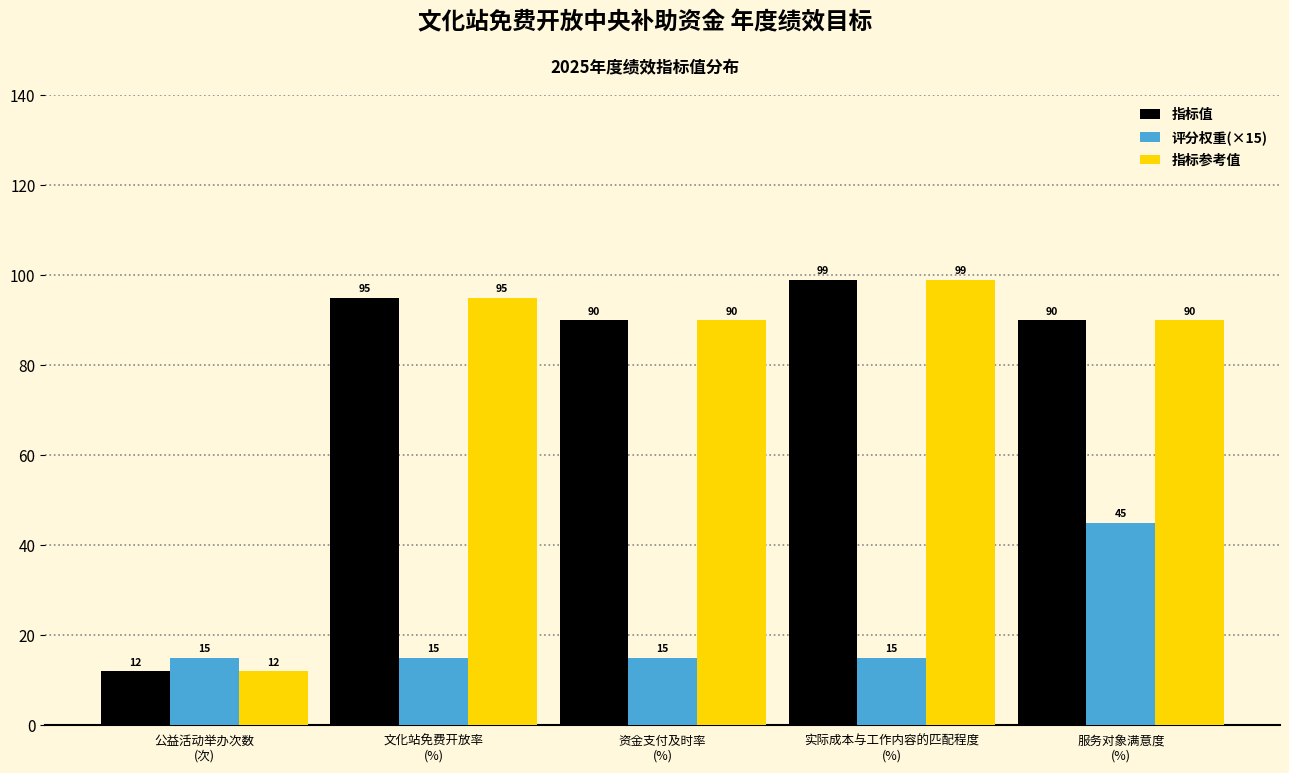

Reading left to right, transcribe all the data shown in this chart.

指标值: 12	95	90	99	90
评分权重(×15): 15	15	15	15	45
指标参考值: 12	95	90	99	90